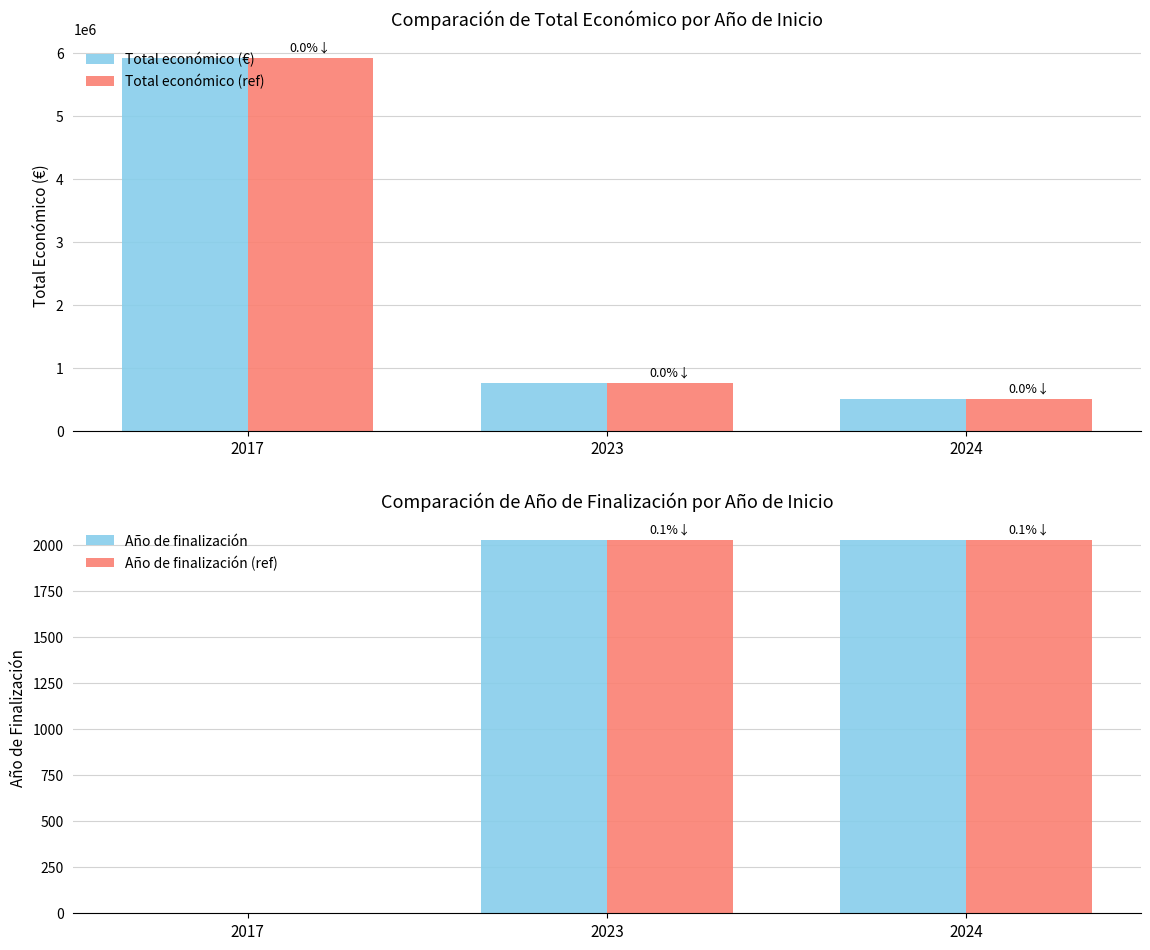

What value does the Año de finalización series have at 2023, to the nearest 100?

2000